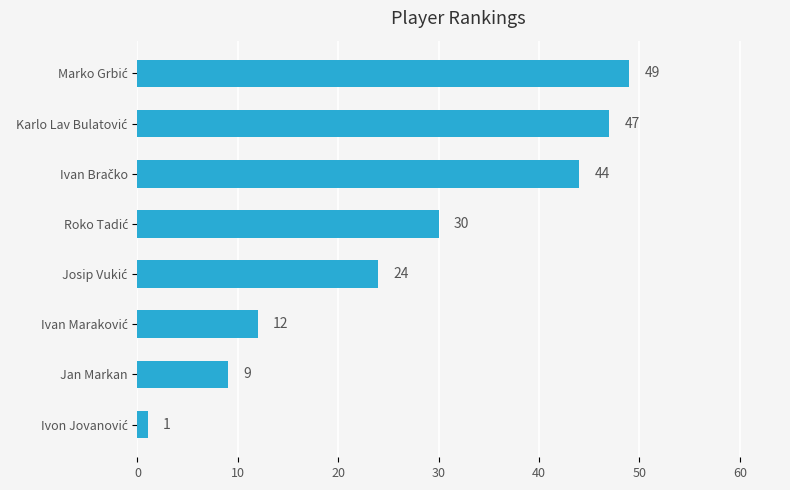

How many series are shown in this chart?

1